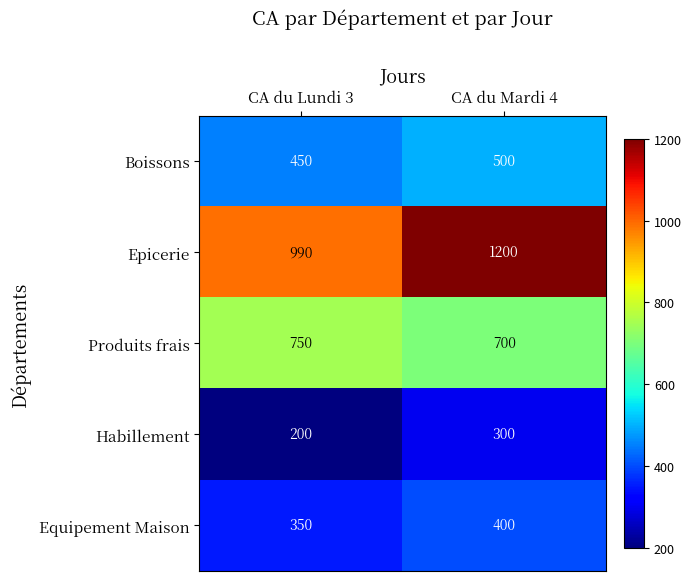

What is the sum of all Equipement Maison values?

750